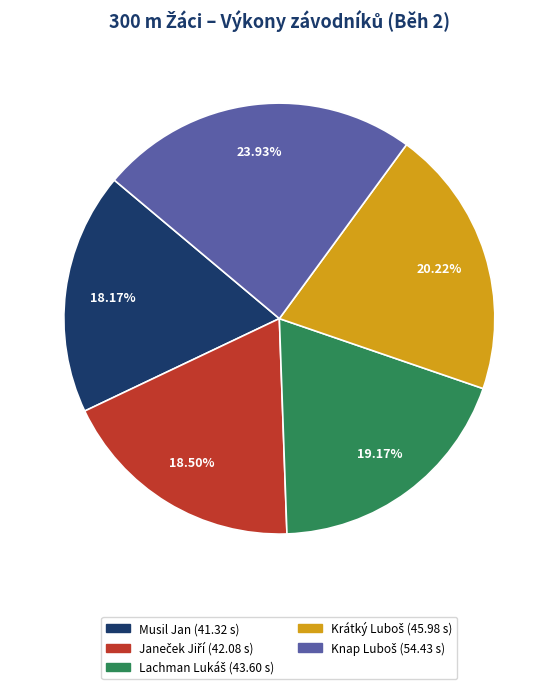

Is there a majority slice in this chart?

No